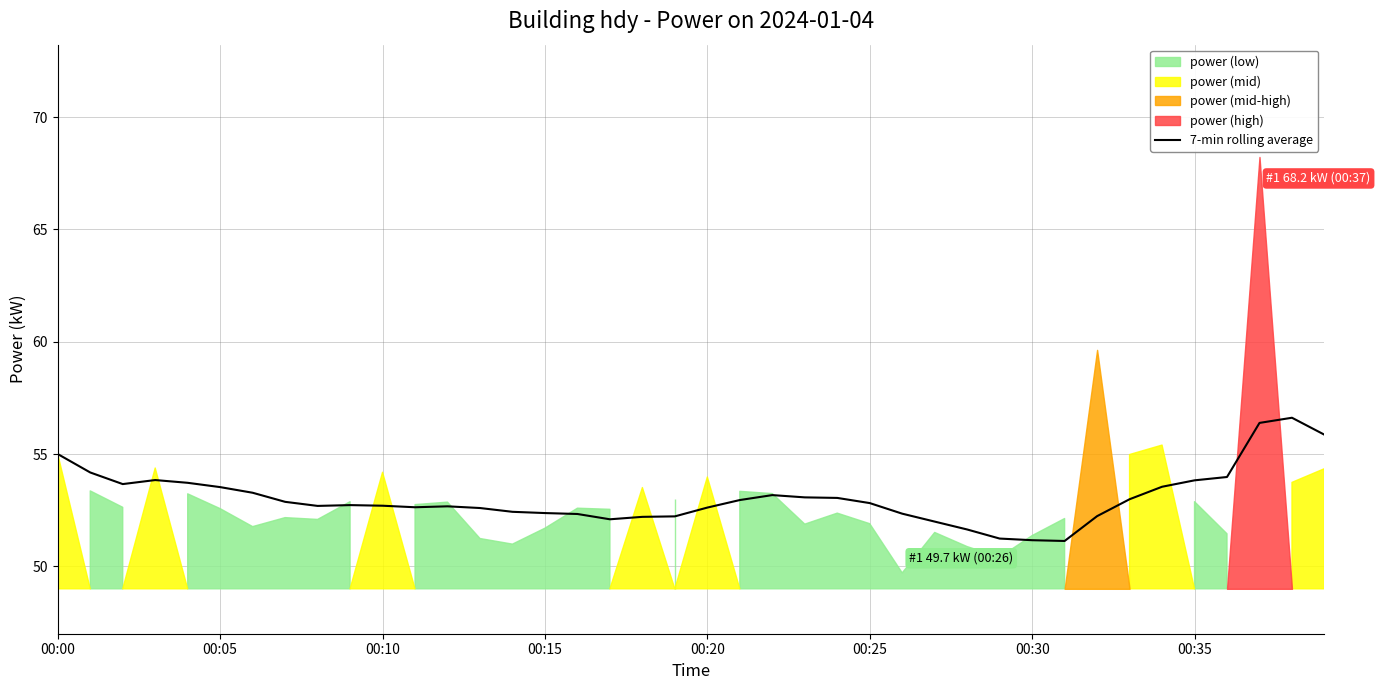

Reading right to left, transcribe all the data shown in this chart.

55.9	56.6	56.4	54.0	53.8	53.5	53.0	52.2	51.1	51.2	51.2	51.6	52.0	52.3	52.8	53.0	53.1	53.2	53.0	52.6	52.2	52.2	52.1	52.3	52.4	52.4	52.6	52.7	52.6	52.7	52.7	52.7	52.9	53.3	53.5	53.7	53.8	53.7	54.2	55.0